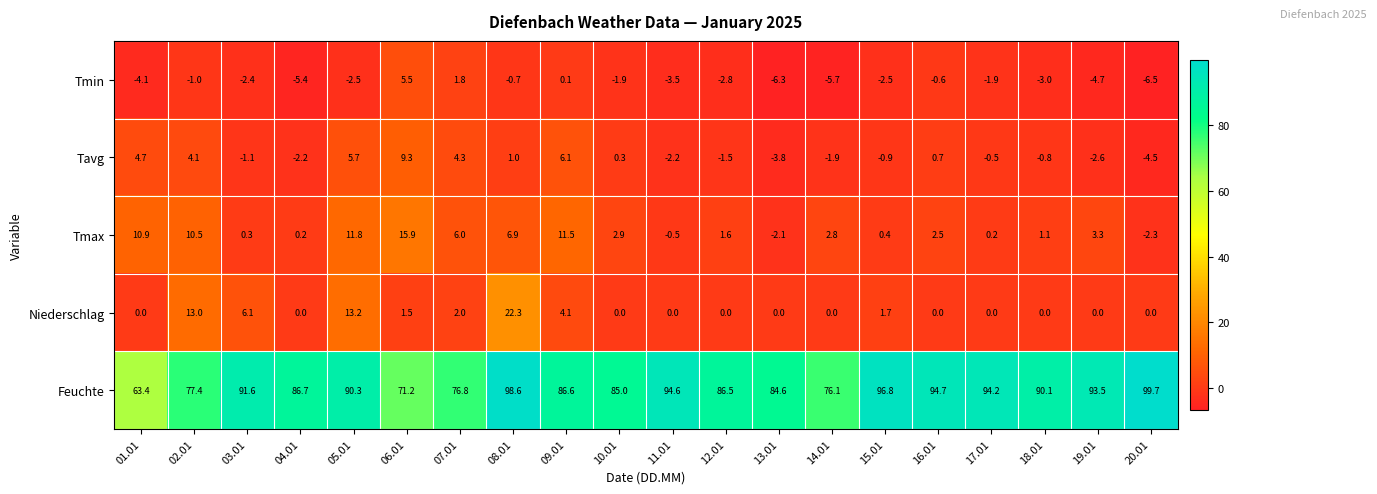

How many series are shown in this chart?

5